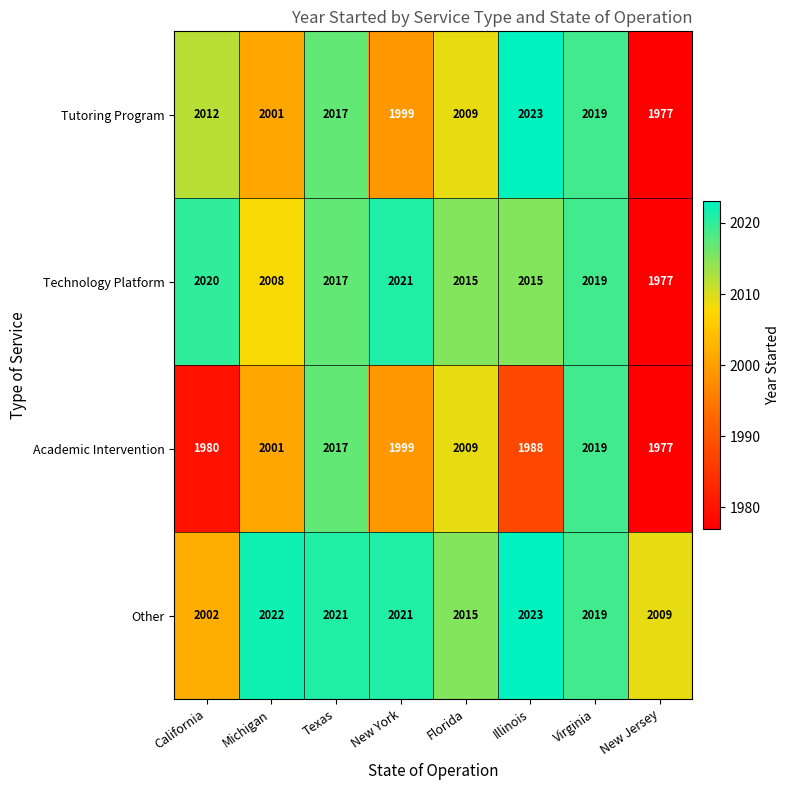

Rank the categories by Tutoring Program value from highest to lowest.

Illinois, Virginia, Texas, California, Florida, Michigan, New York, New Jersey